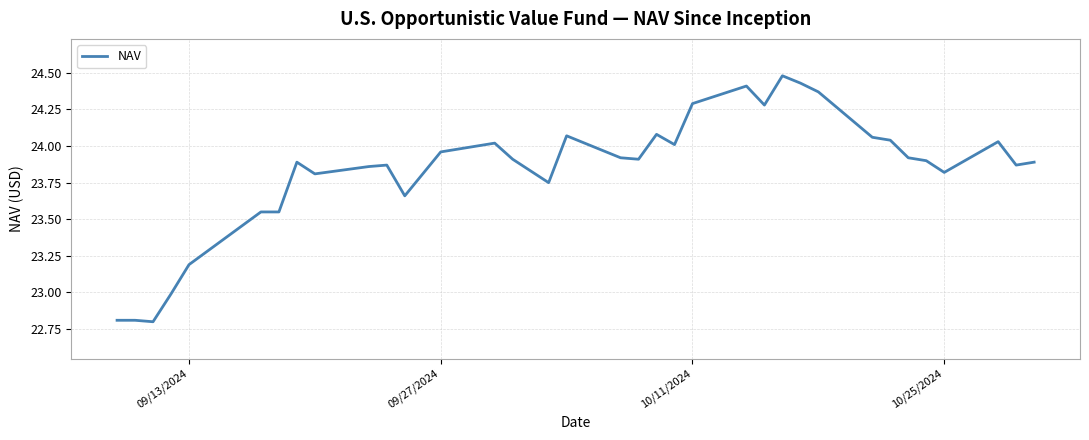

What is the smallest value displayed?

22.8